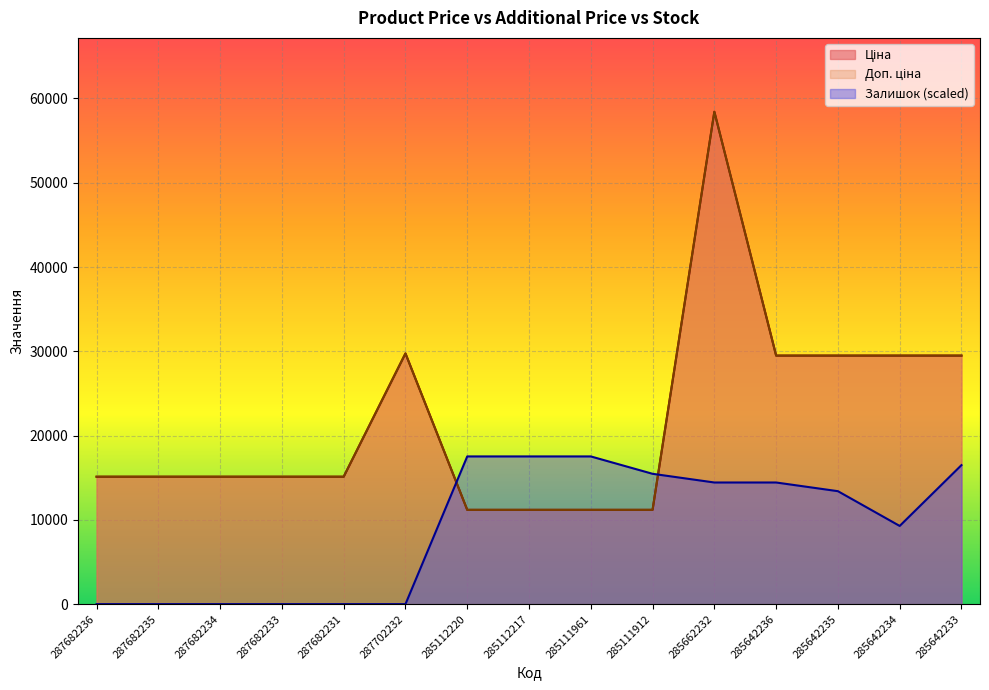

Rank the series by their maximum value, from lowest to highest.

Залишок, Ціна, Доп. ціна